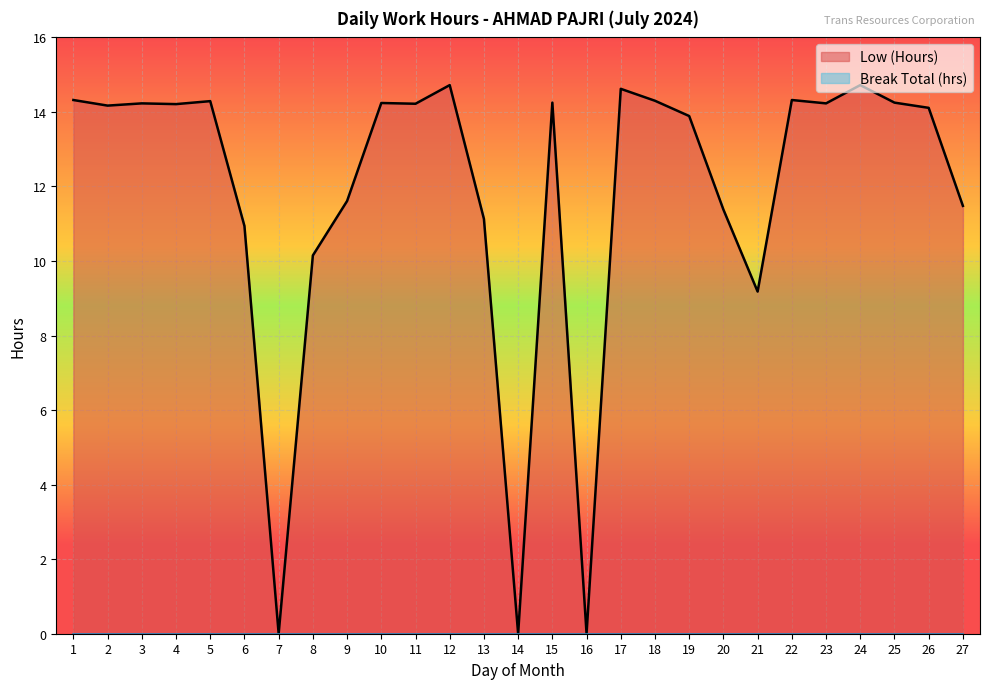

Reading left to right, list all the values displayed in this chart.

14.3	14.2	14.2	14.2	14.3	10.9	0.0	10.2	11.6	14.2	14.2	14.7	11.1	0.0	14.2	0.0	14.6	14.3	13.9	11.4	9.2	14.3	14.2	14.7	14.2	14.1	11.5